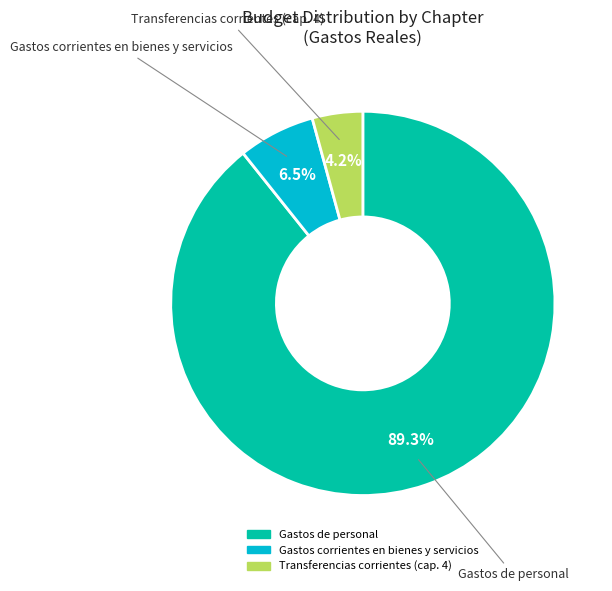

Is the sum of Gastos corrientes en bienes y servicios and Transferencias corrientes (cap. 4) greater than half?

No